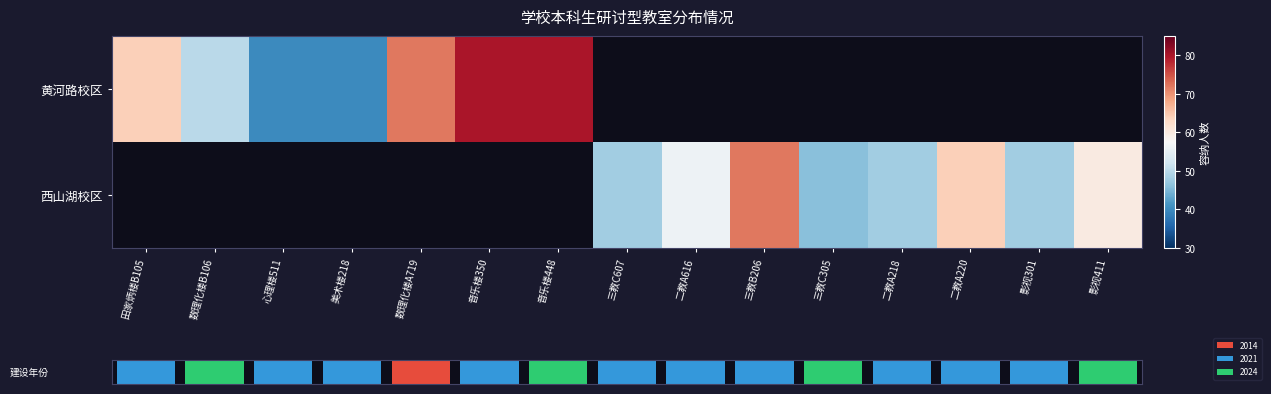

Is the value of 黄河路校区 at 三教C305 greater than the value of 西山湖校区 at 影视301?

No